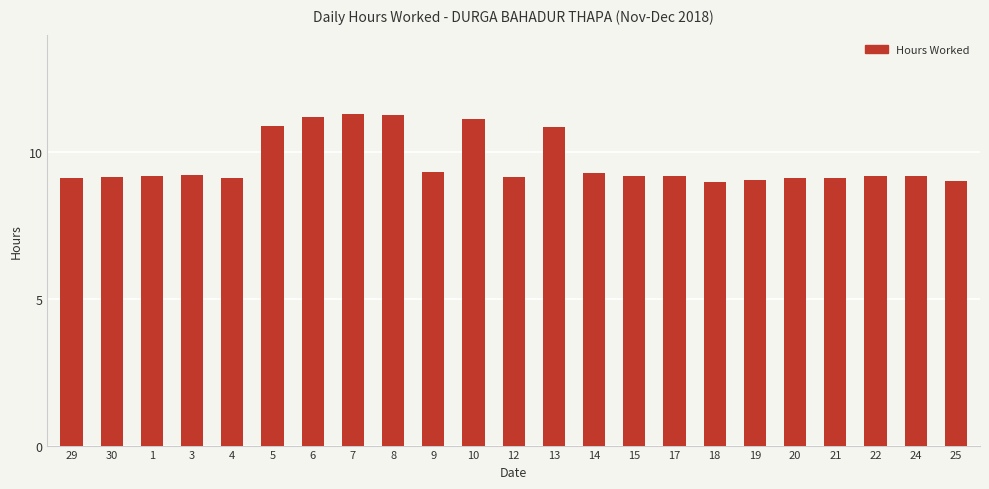

Are the bars grouped side by side (vs. stacked)?

No